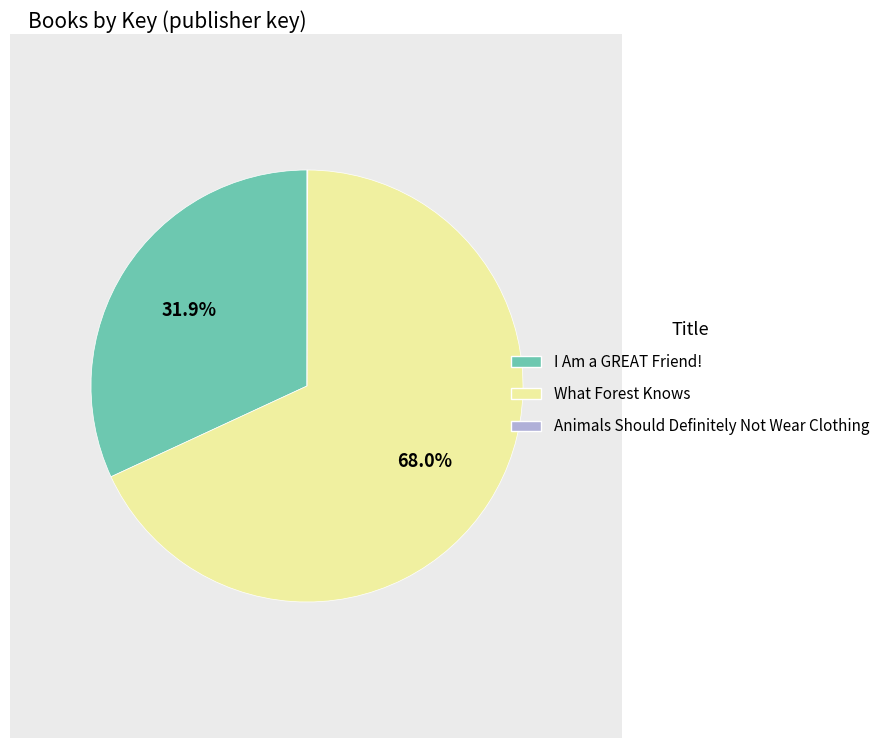

Does any single category account for the majority?

Yes